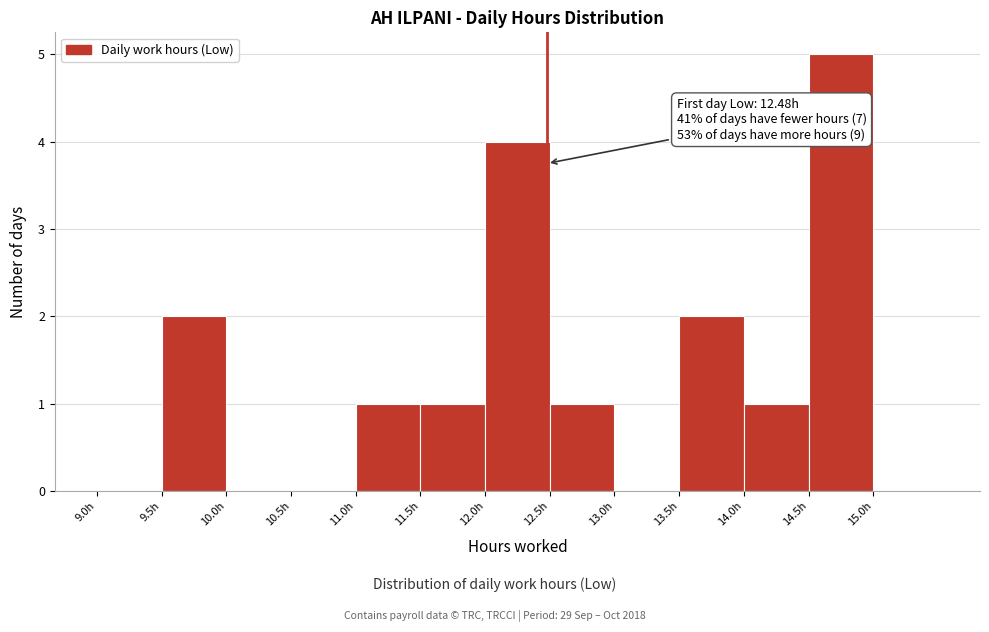

Which range on the x-axis has the tallest bar?

14.5 to 15.0